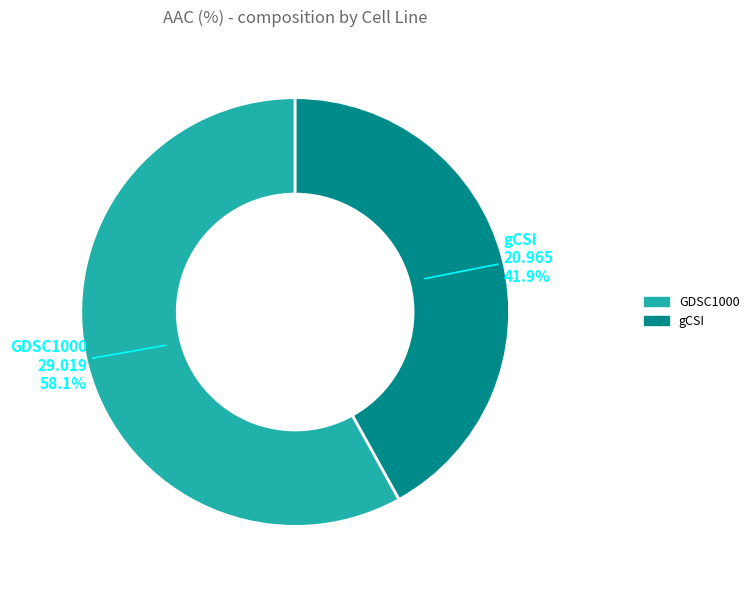

To the nearest percent, what is the combined percentage of GDSC1000 and gCSI?

100%